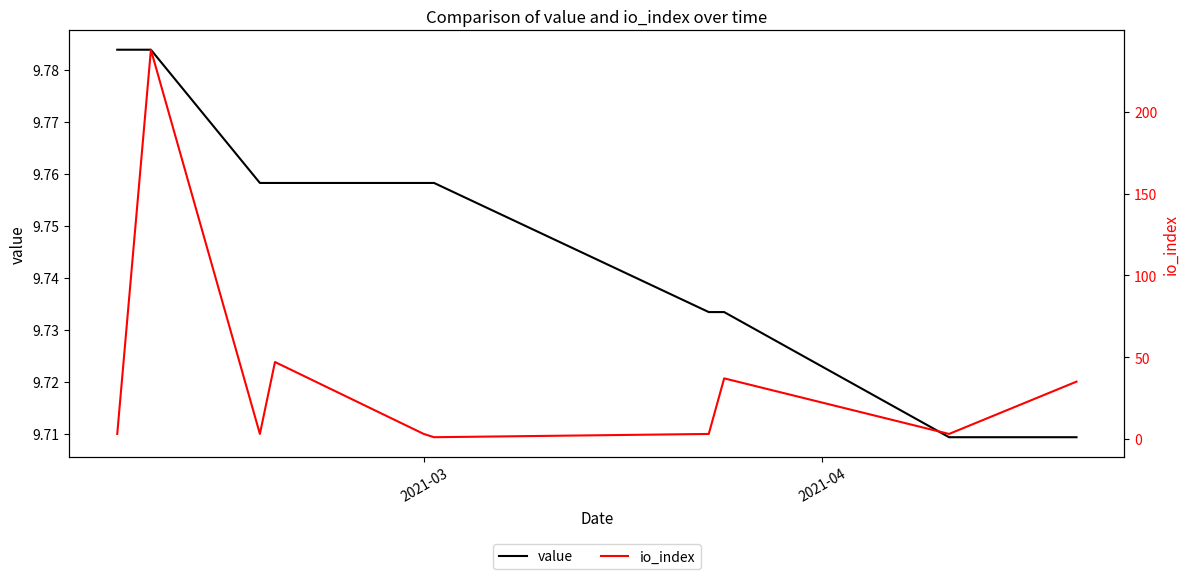

What is the average value of the value series?

9.7